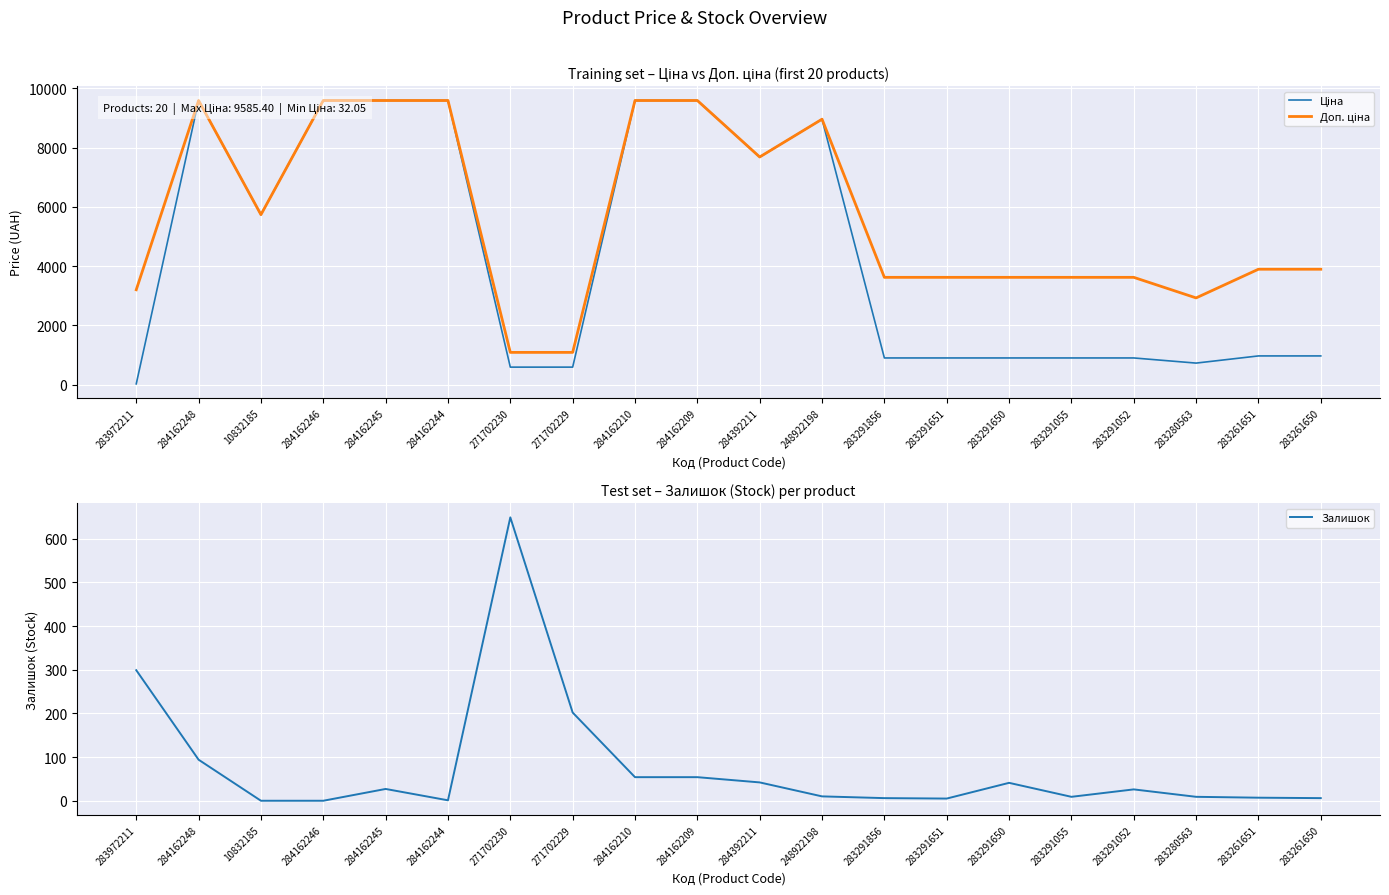

What is the difference between the Залишок values at 284162248 and 271702230?

555